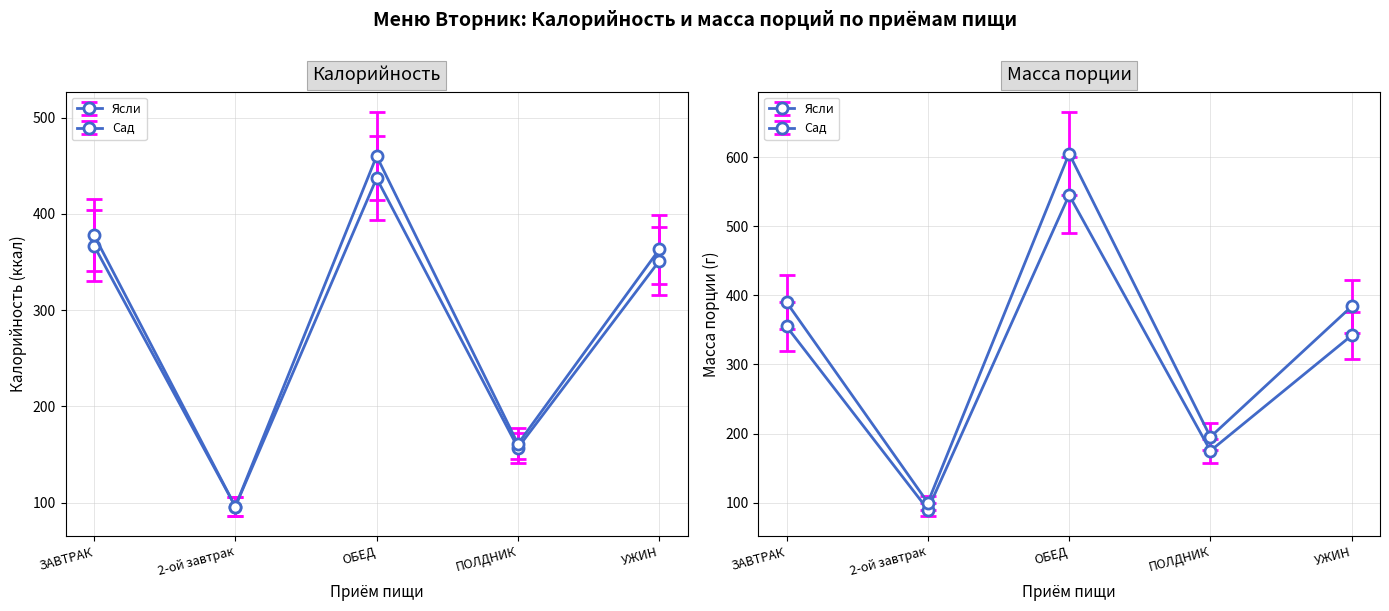

The Масса порции Сад series shows 319 at ПОЛДНИК. True or false?

False